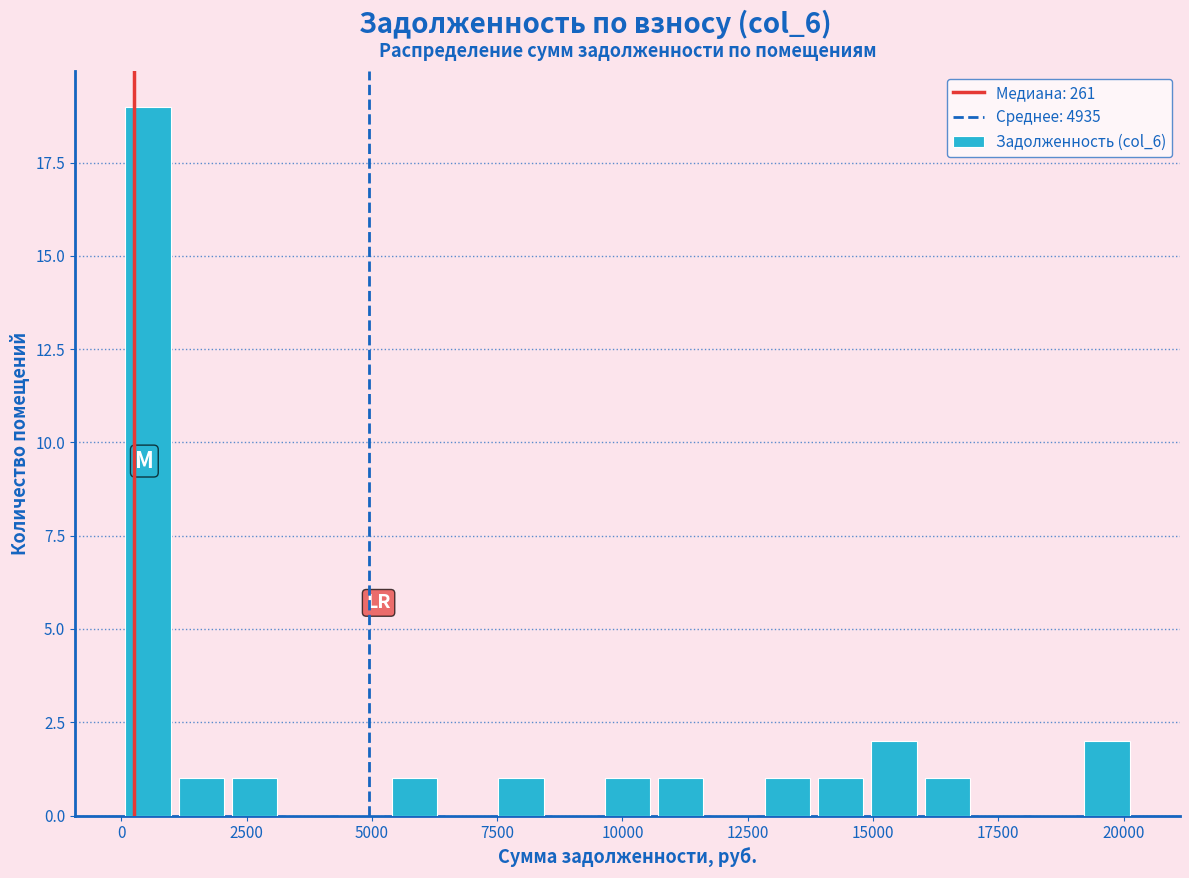

Read against the x-axis, roughly where is the centre of the tallest bar?

500